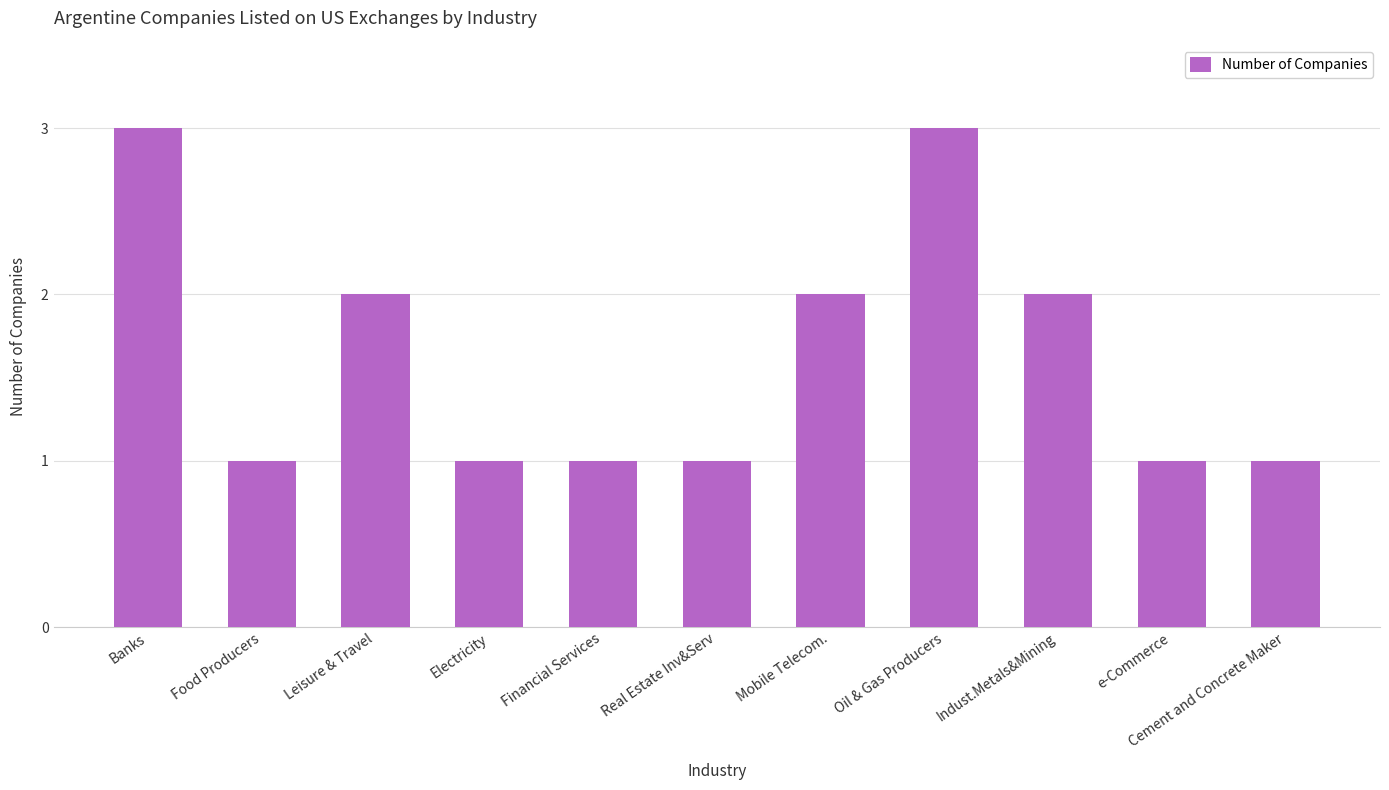

Are the bars horizontal?

No